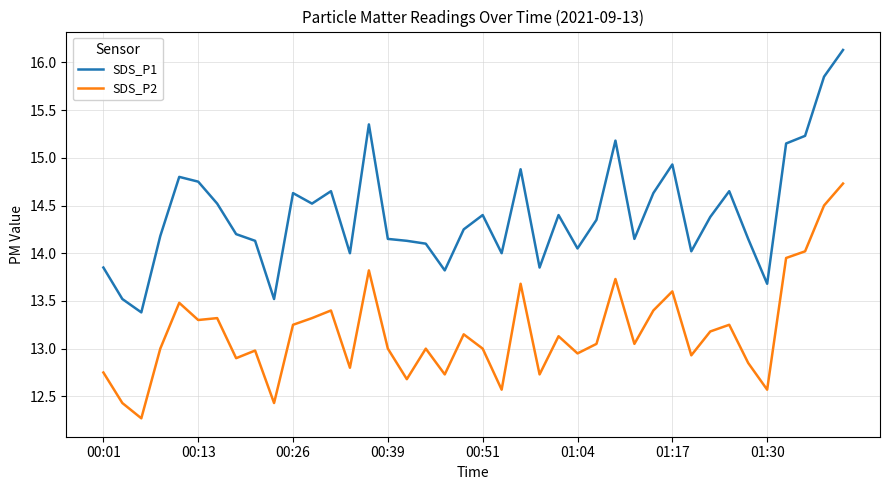

List the series in order of their peak value, lowest first.

SDS_P2, SDS_P1